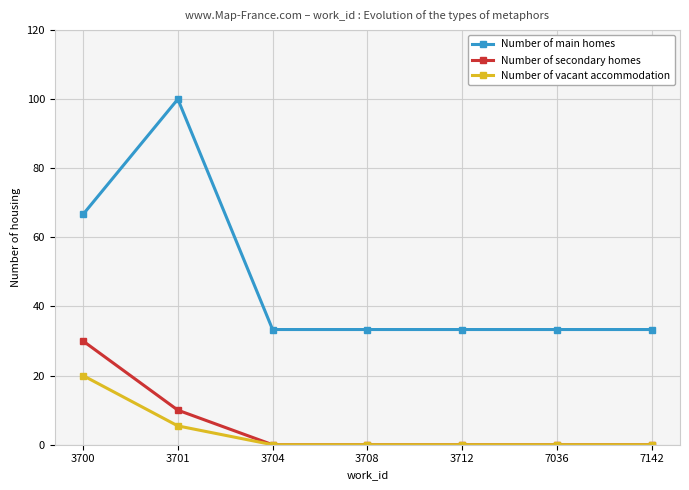

Which label corresponds to the largest value in the chart?

3701